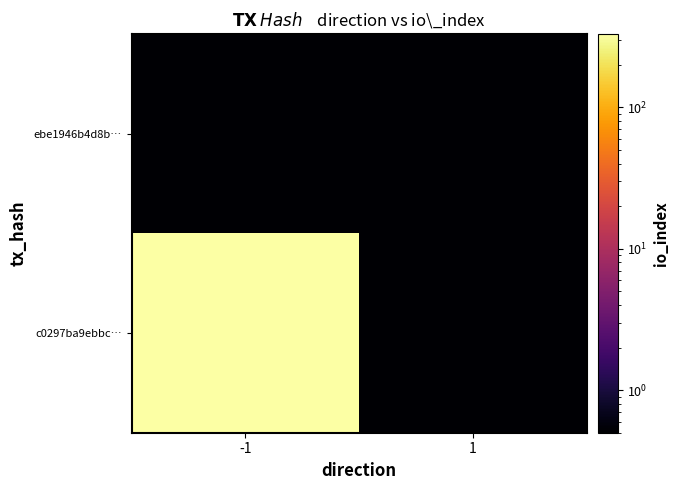

Between -1 and 1, which is larger?

-1